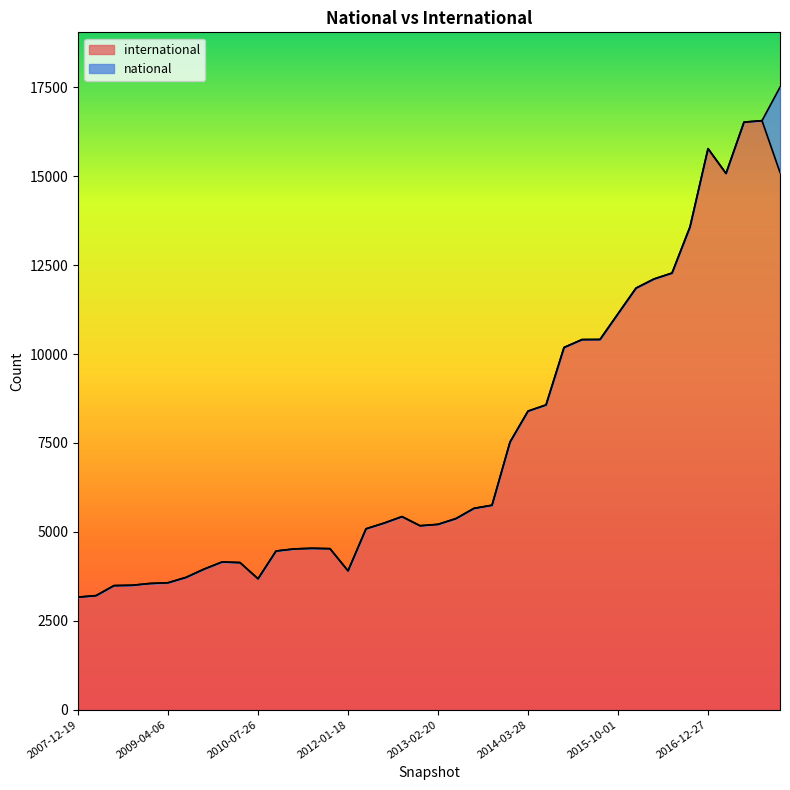

What is the difference between the values at 2009-09-25 and 2009-04-06?

383